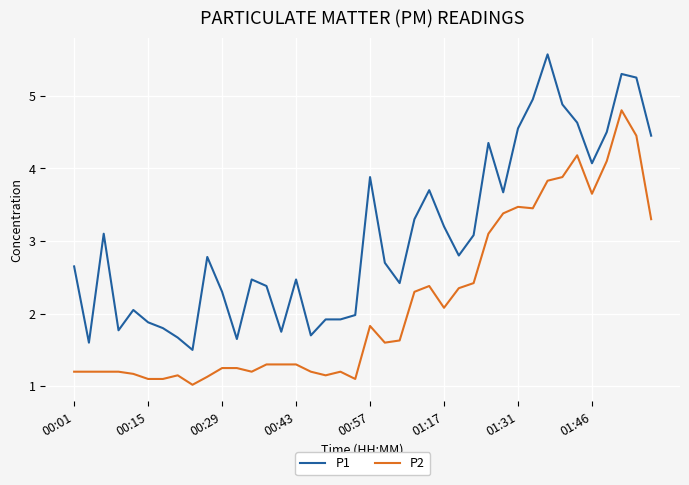

Does the chart display data point markers on the line(s)?

No